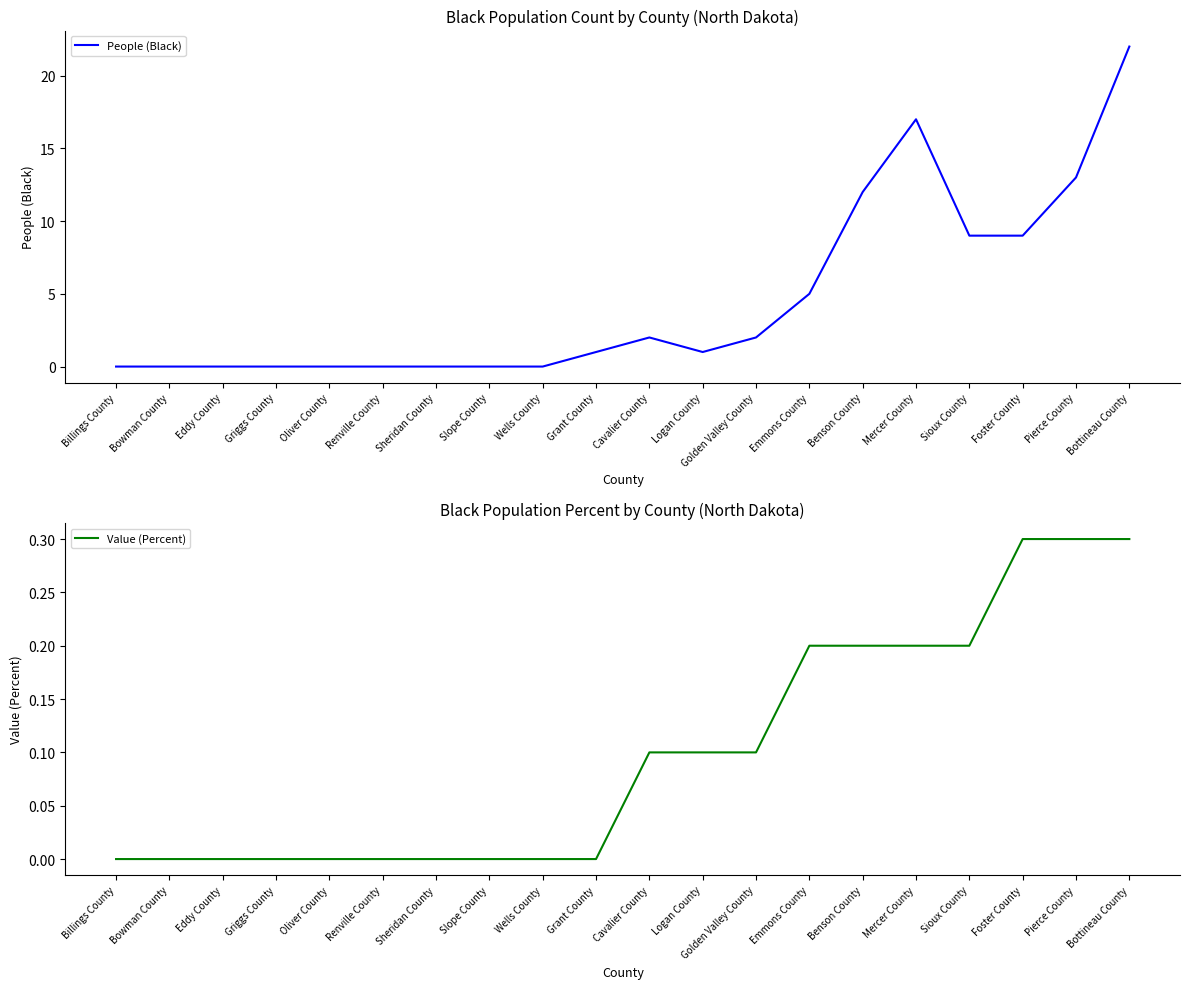

Which category has the lowest value across all series?

Billings County